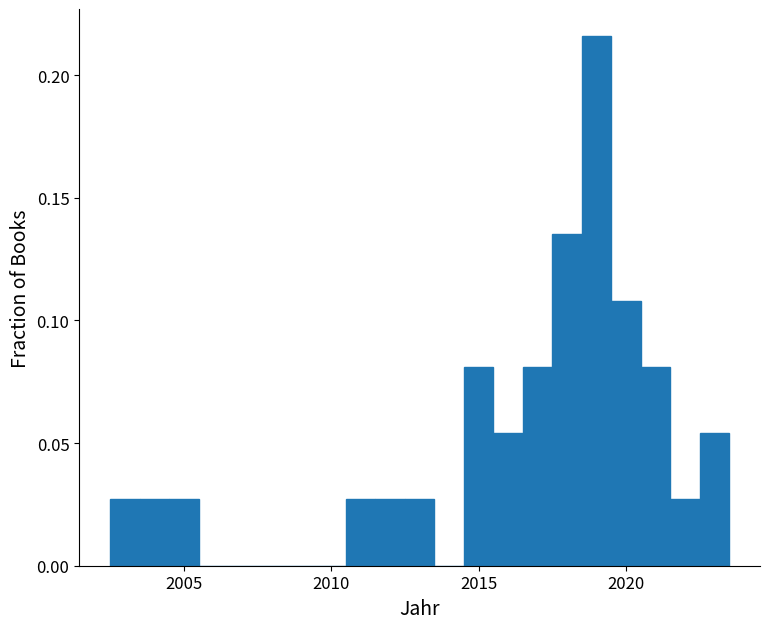

Read against the x-axis, roughly where is the centre of the tallest bar?

2019.0